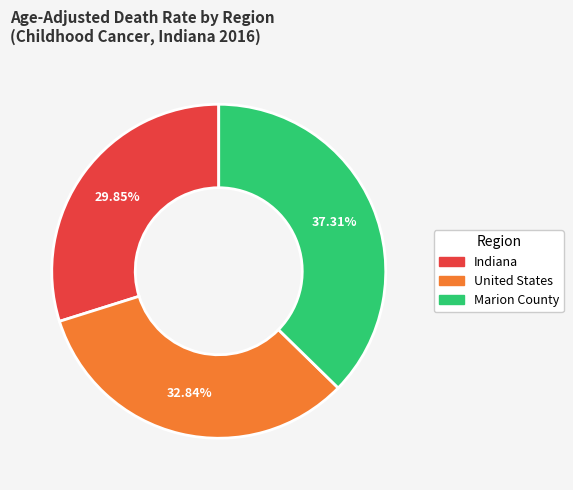

To the nearest percent, what is the average slice percentage?

33%